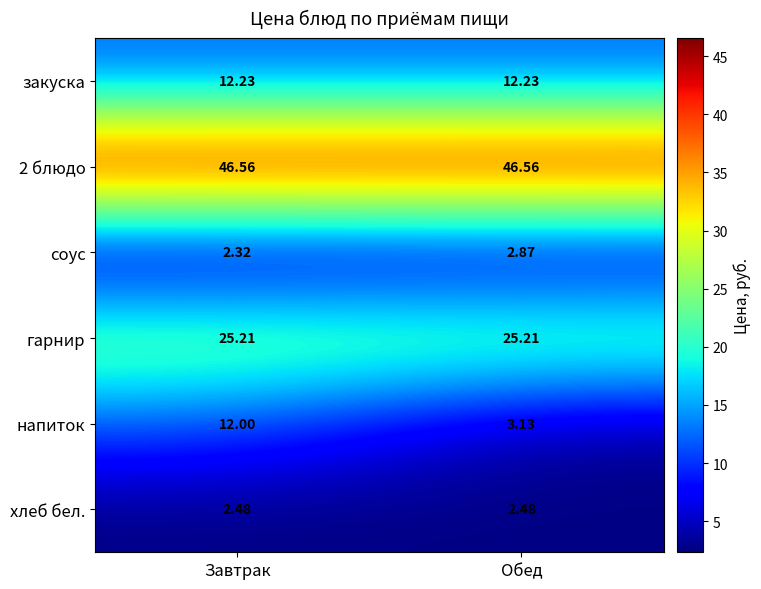

Which category has the highest value in the напиток series?

Завтрак